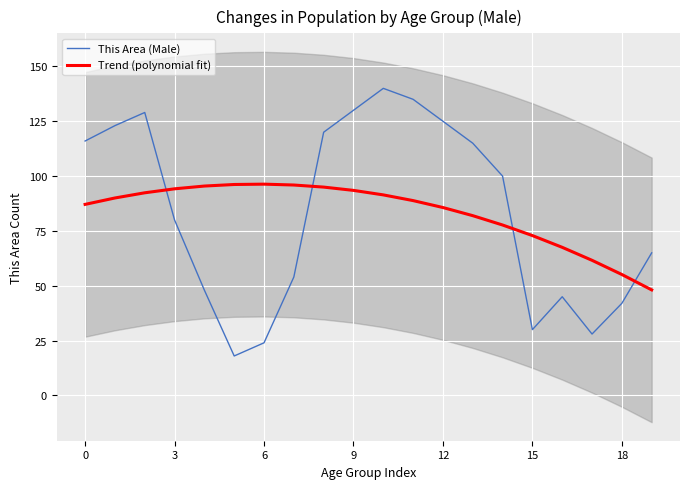

How many interior local valleys does the This Area (Male) series have?

3